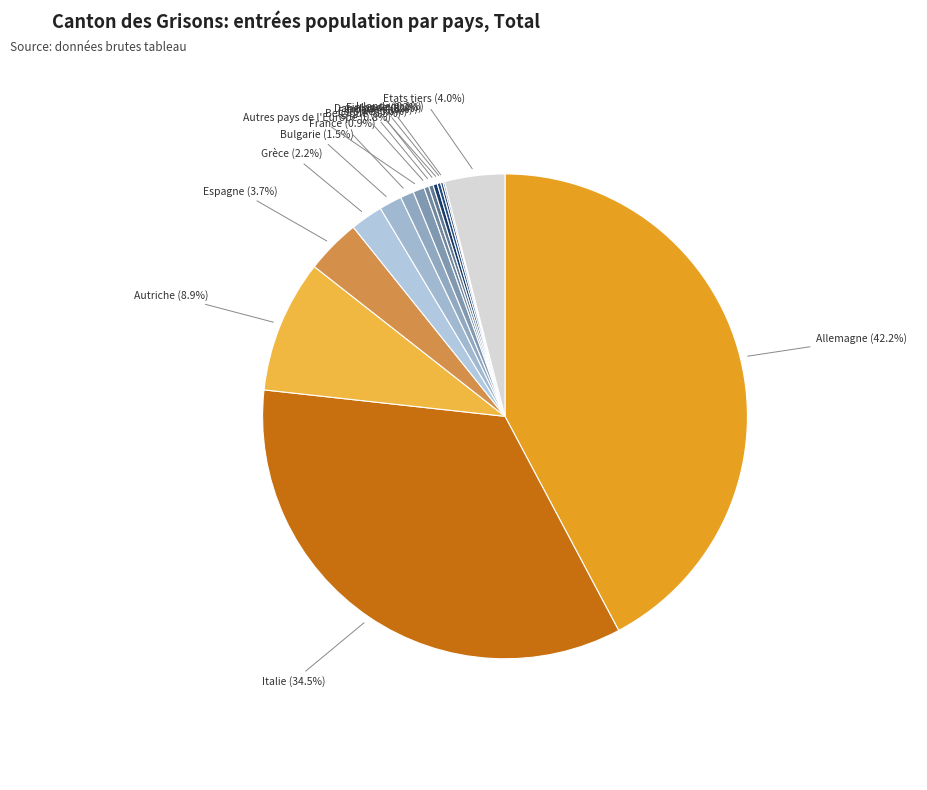

To the nearest percent, what is the difference between the largest and smallest slice percentages?

42%